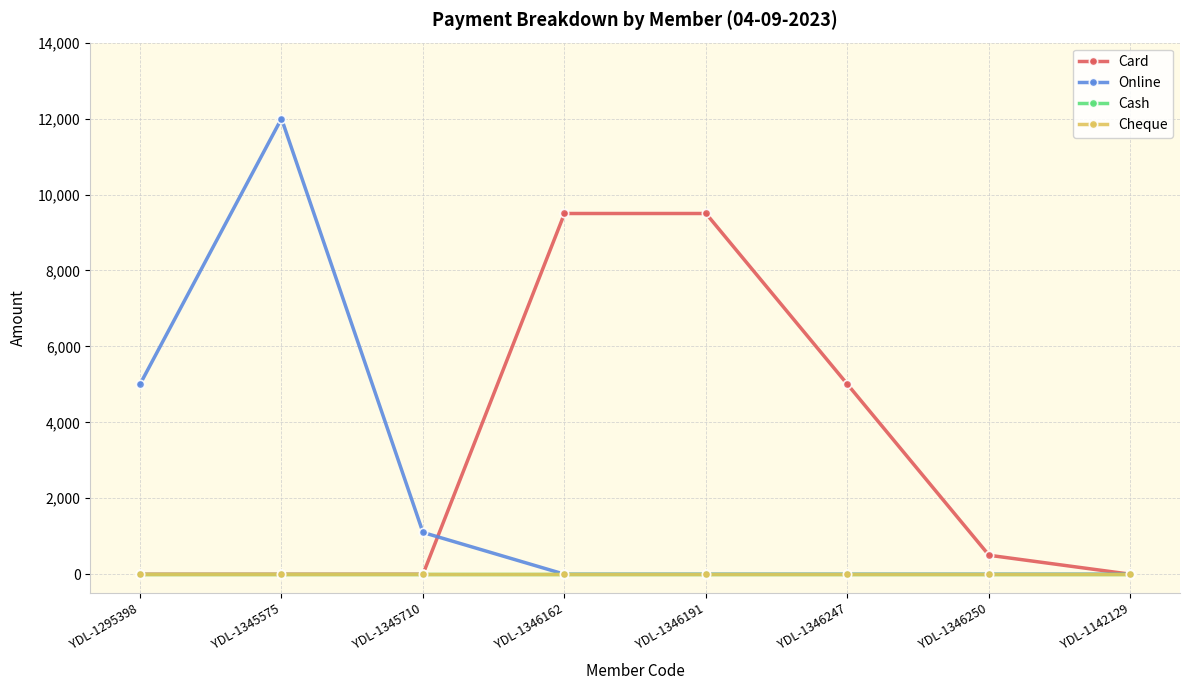

True or false: Online and Cheque intersect in this chart.

False